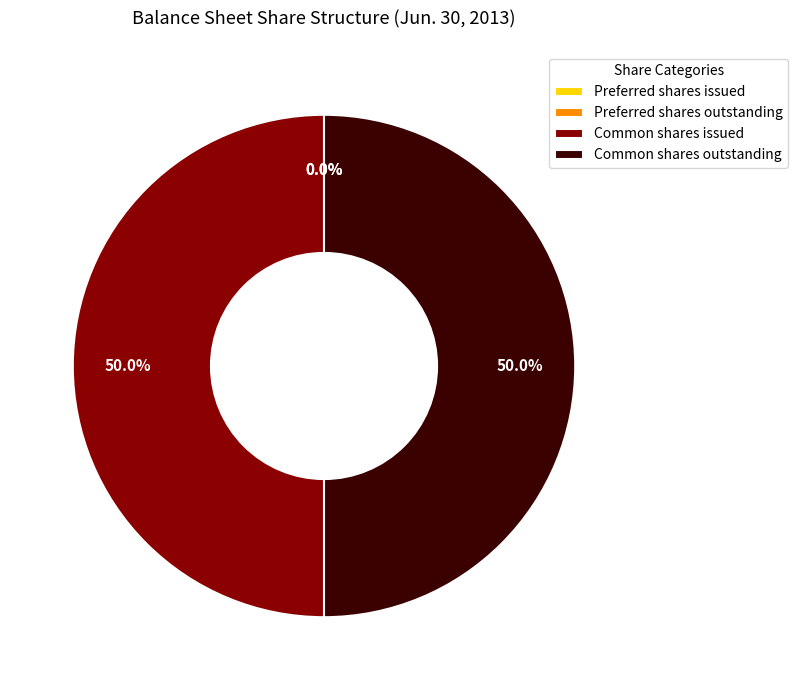

What is the total percentage of Common shares outstanding and Common shares issued?

100.0%